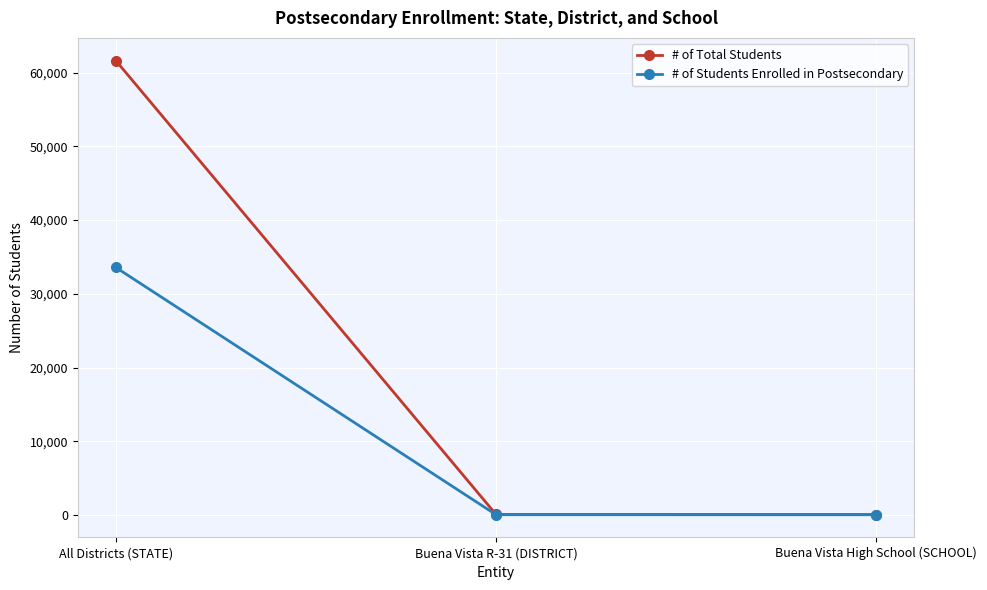

Is it true that # of Total Students equals 55 at Buena Vista High School (SCHOOL)?

True